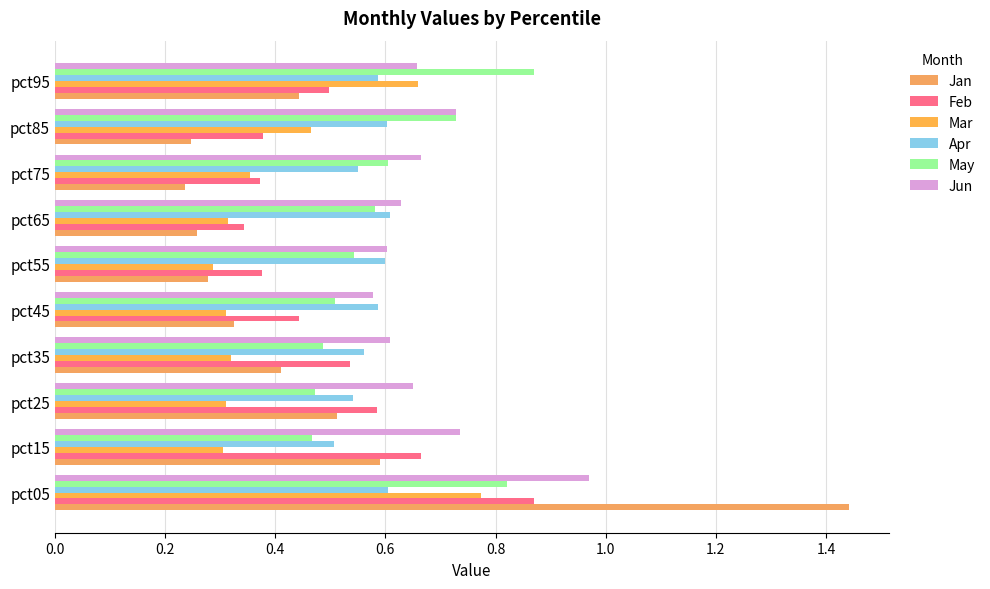

Which series has the widest spread of values?

Jan